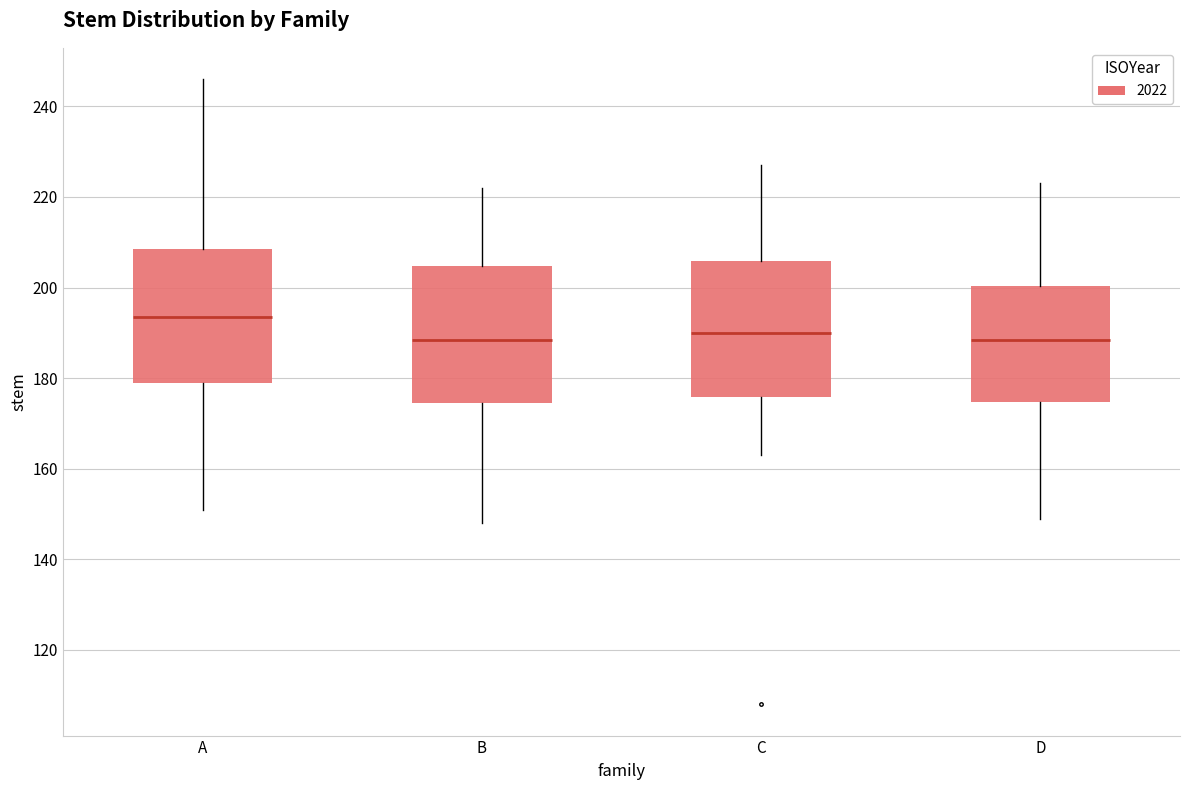

Which box's median line is the highest?

A